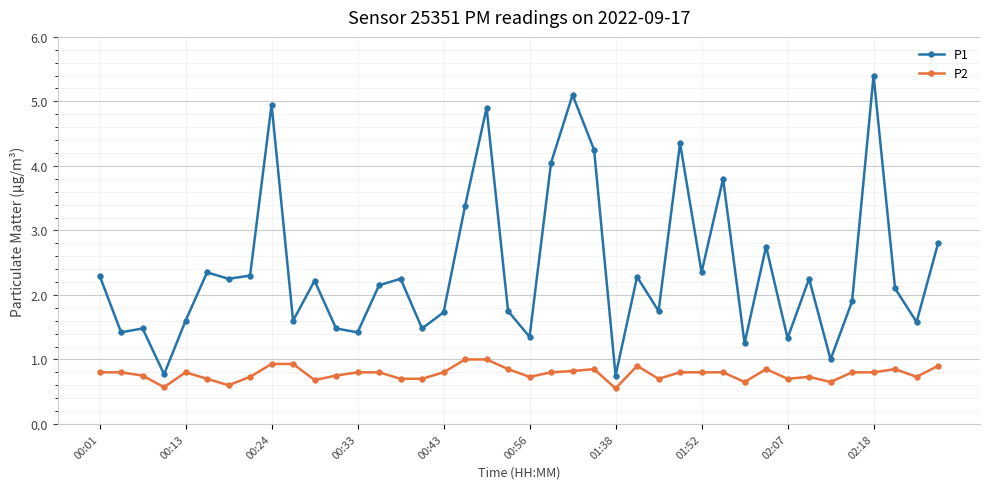

True or false: P1 and P2 intersect in this chart.

False